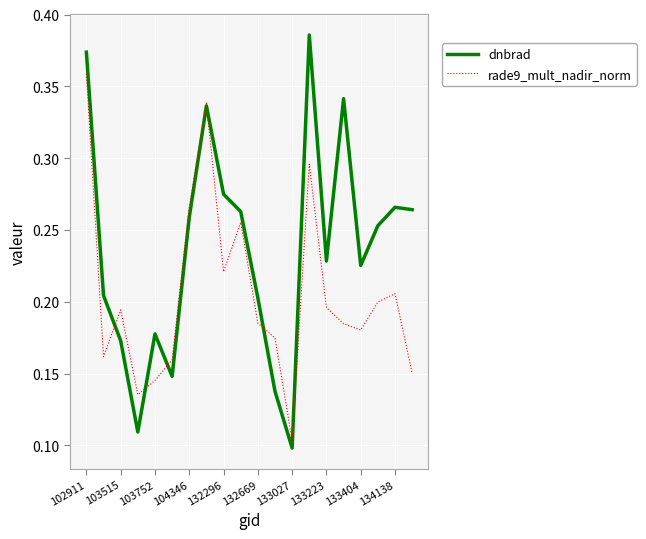

List the series in order of their peak value, lowest first.

rade9_mult_nadir_norm, dnbrad